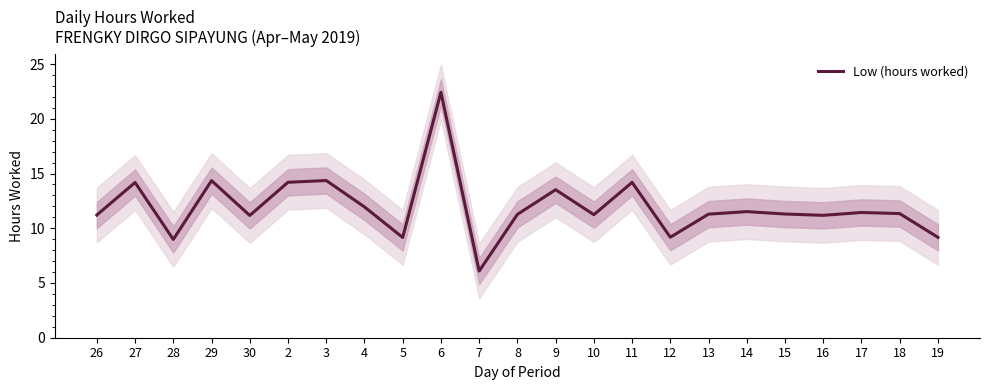

What is the sum of all values?

274.7